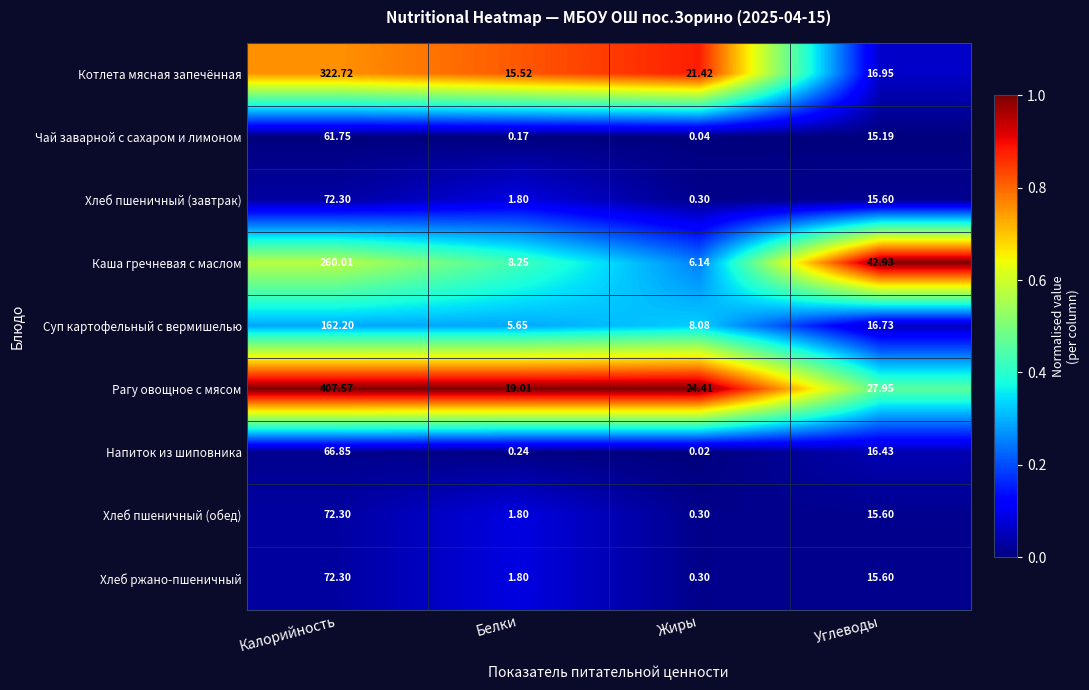

Which series has the largest total across all categories?

Рагу овощное с мясом